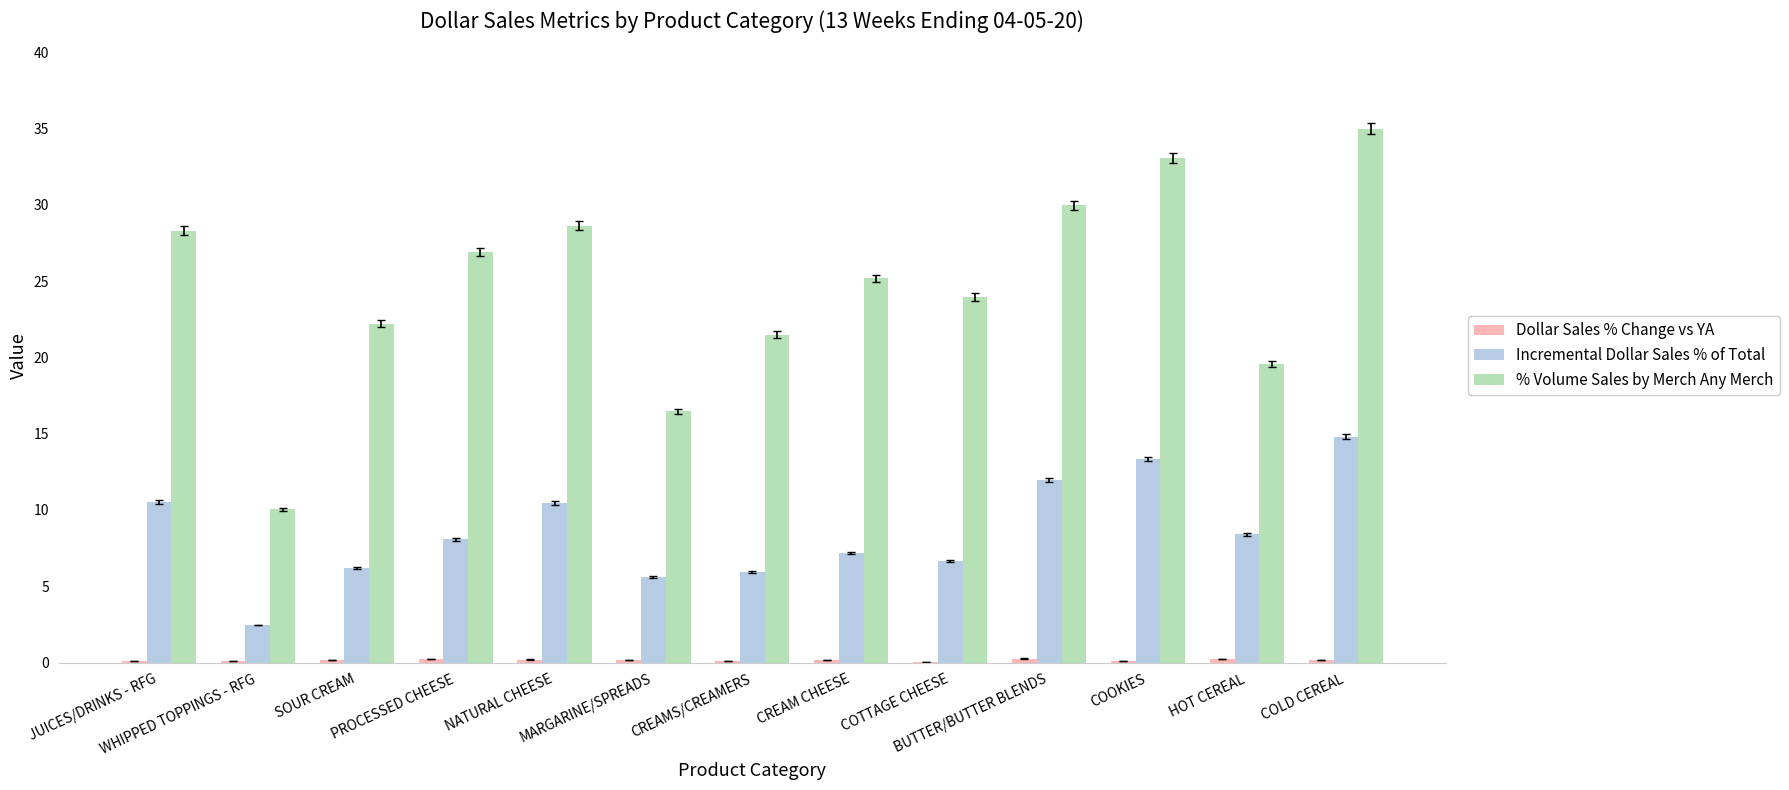

The Incremental Dollar Sales % of Total series shows 11.4 at CREAM CHEESE. True or false?

False